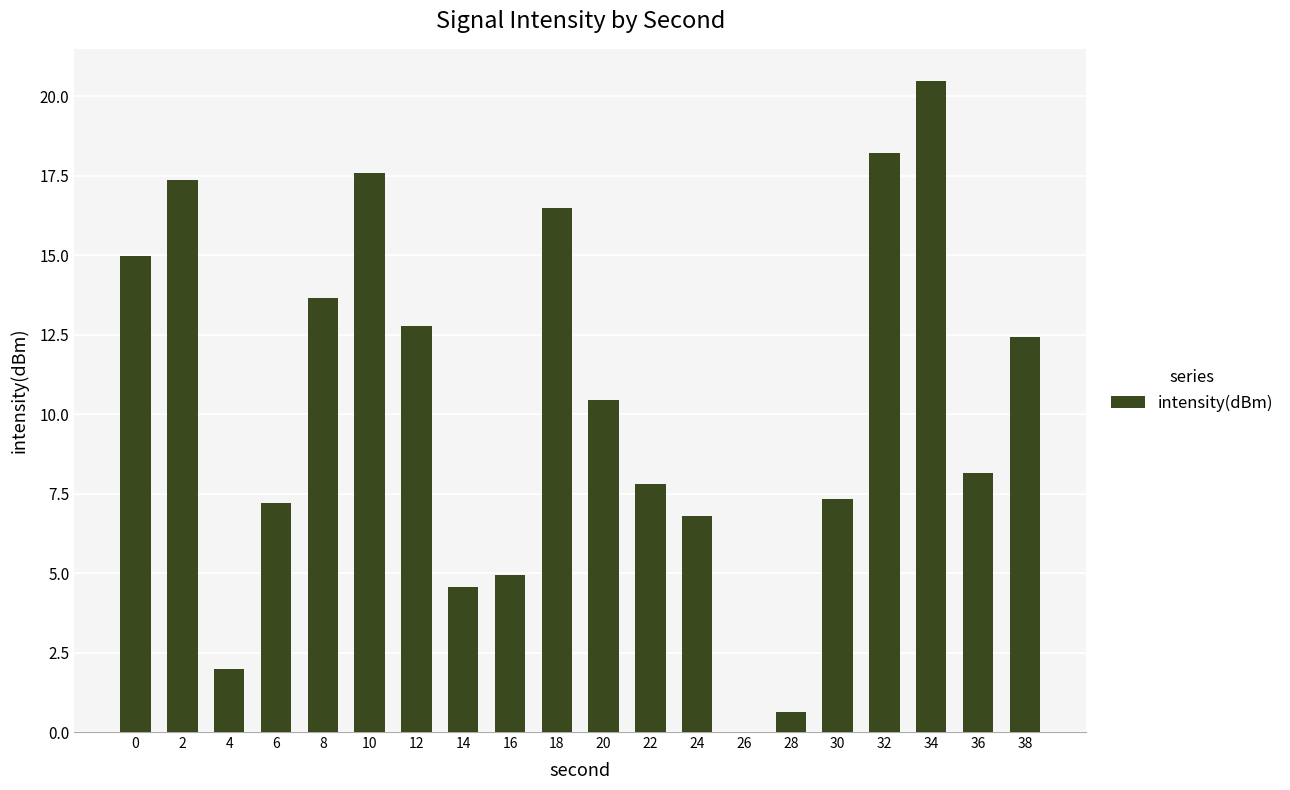

What is the ratio of the value at 6 to the value at 18?

0.4